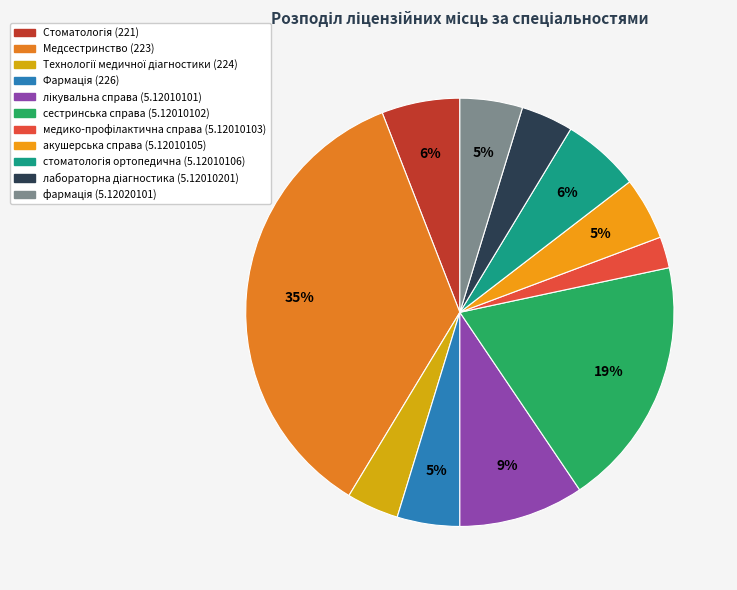

Which slice is the smallest?

медико-профілактична справа (5.12010103)